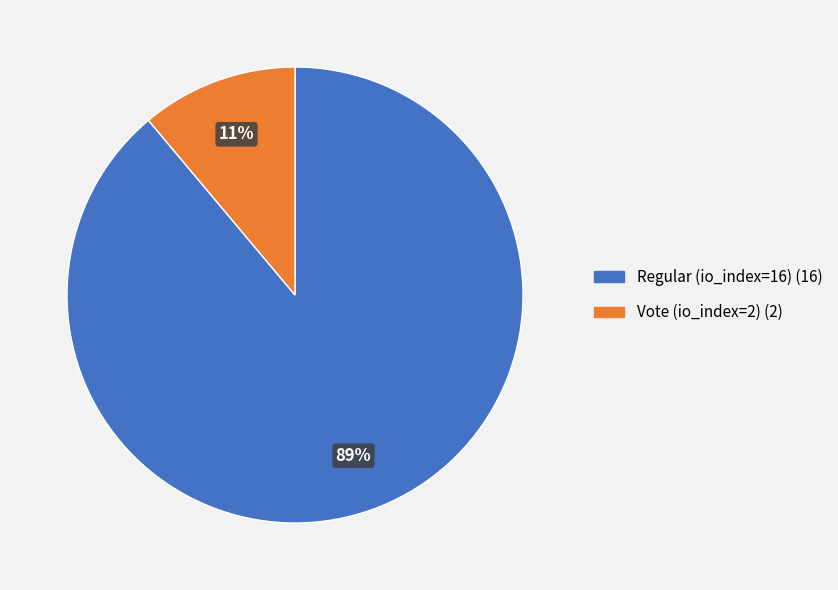

Count the number of slices in the pie.

2